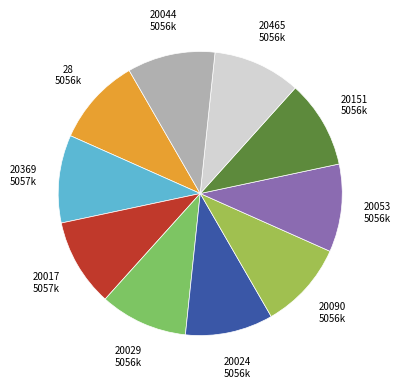

How many segments does this pie chart have?

10